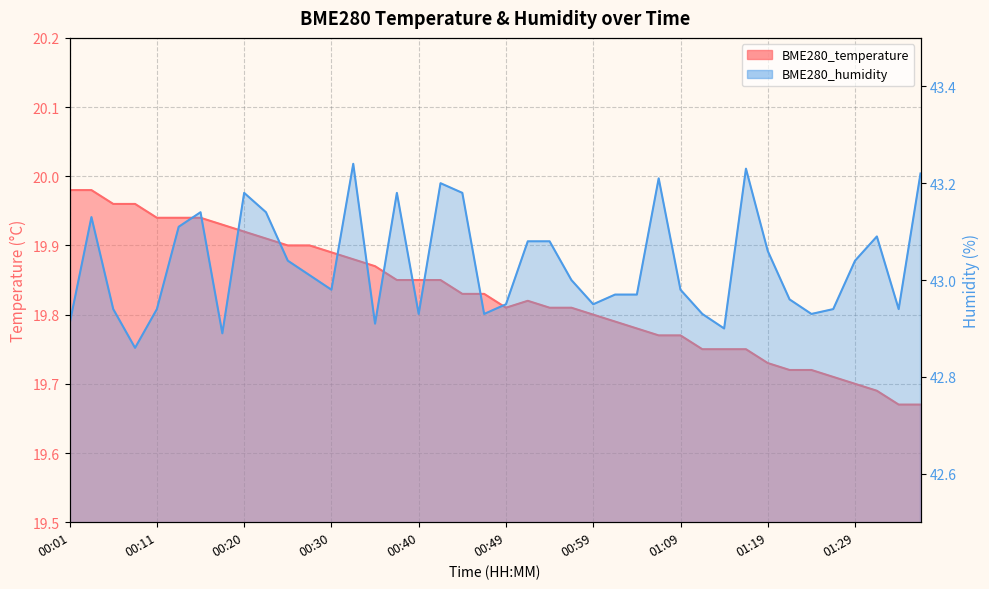

The value of BME280_temperature at 01:09 is 10.9. True or false?

False